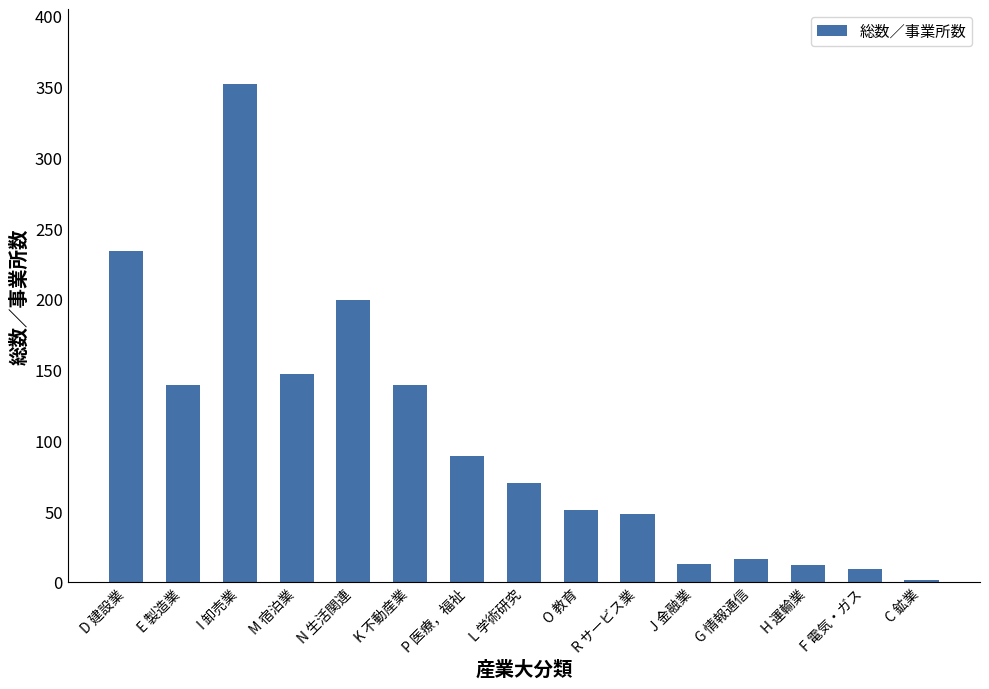

The chart shows a value of 147 at M 宿泊業. True or false?

True